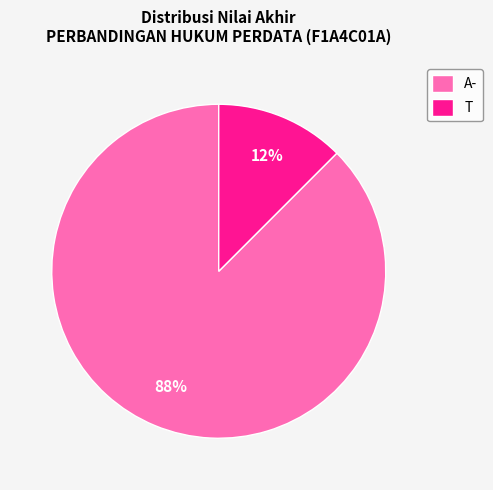

Is the sum of T and A- greater than half?

Yes